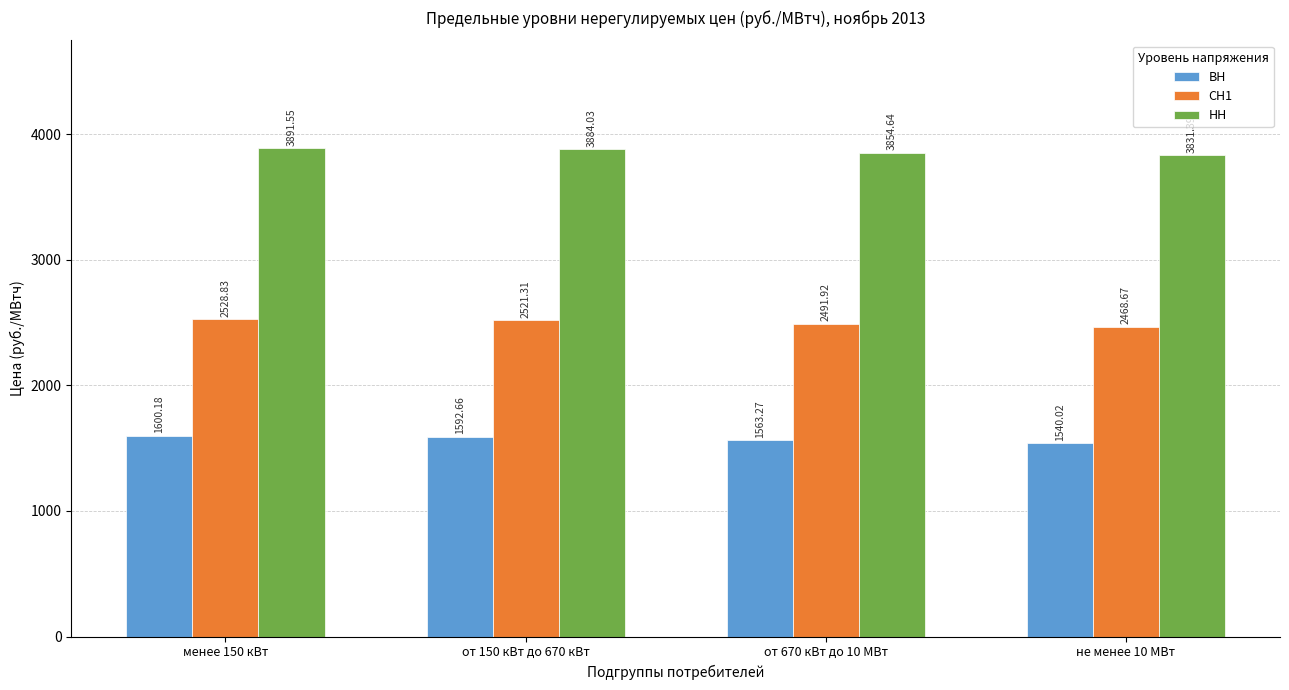

What is the label of the 2nd bar from the right?

от 670 кВт до 10 МВт